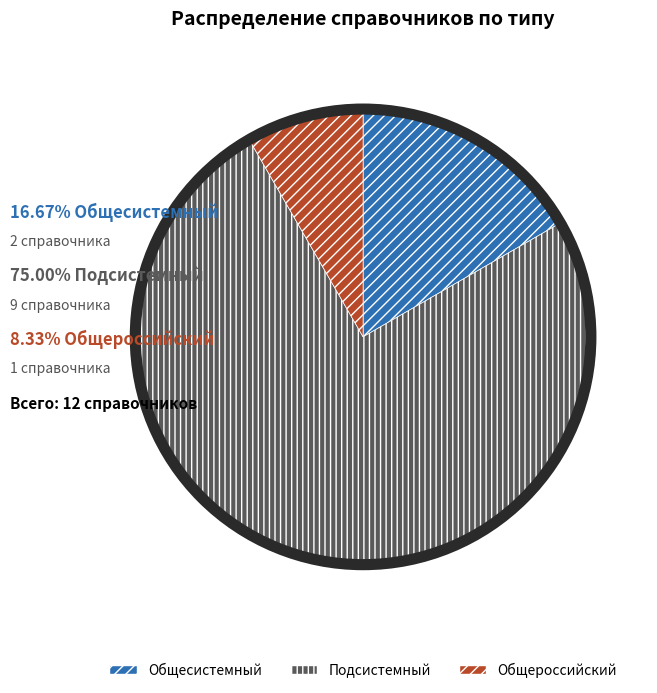

What is the ratio of the value at Подсистемный to the value at Общероссийский?

9.0